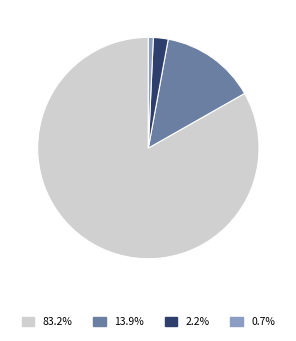

Is there any slice that represents more than half of the pie?

Yes